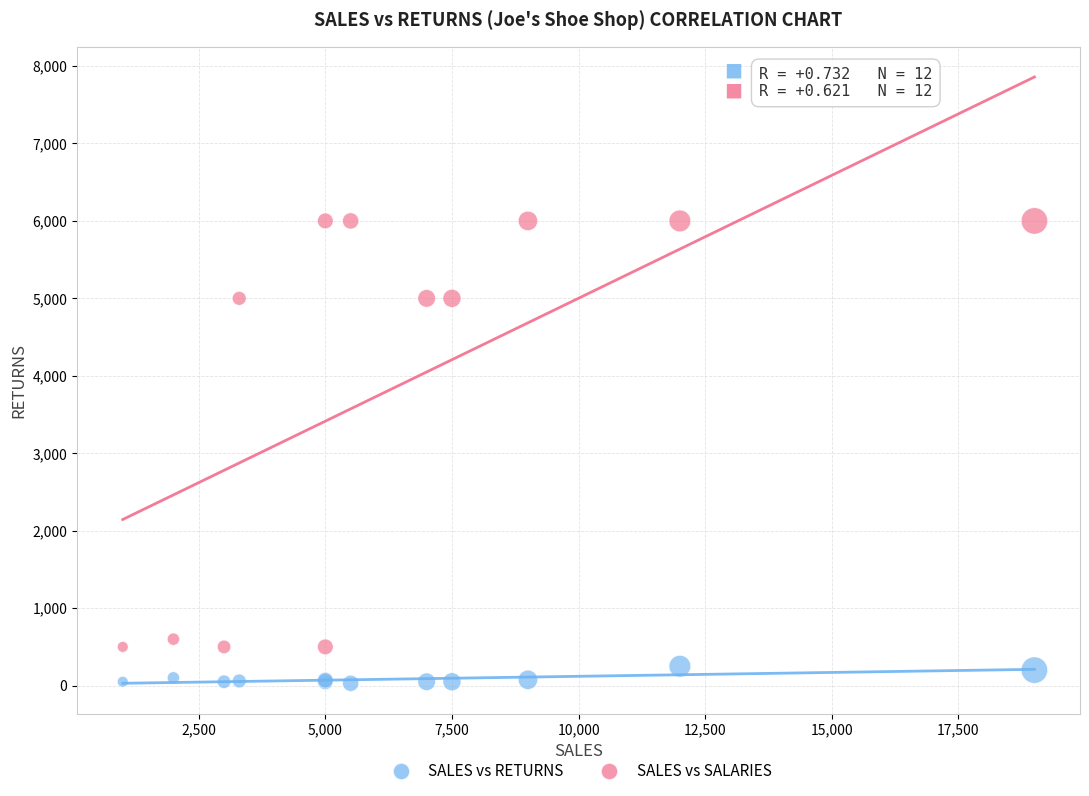

Which series contains the lowest Y value?

SALES vs RETURNS